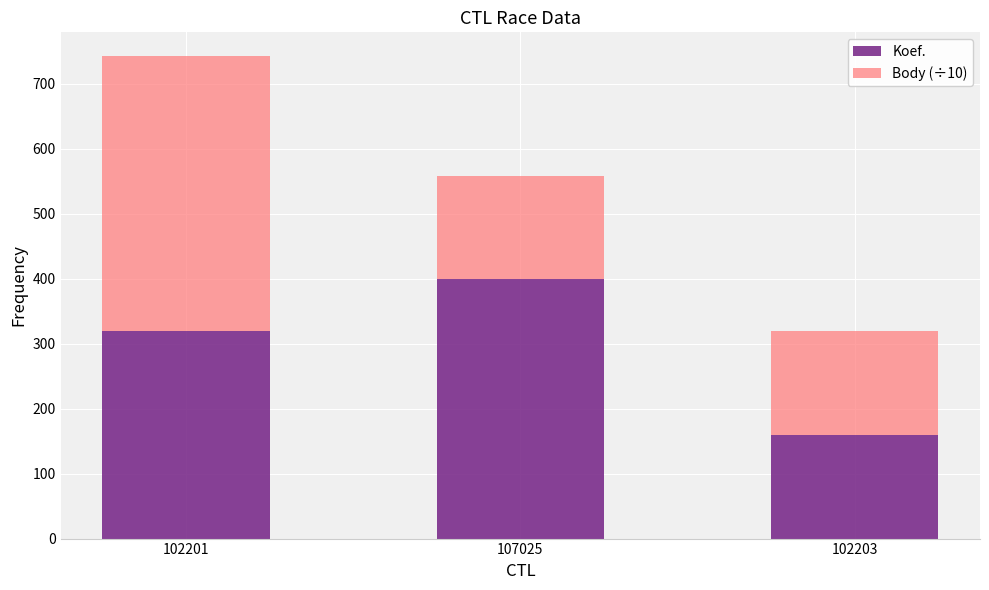

At which category is the sum across all series the highest?

102201